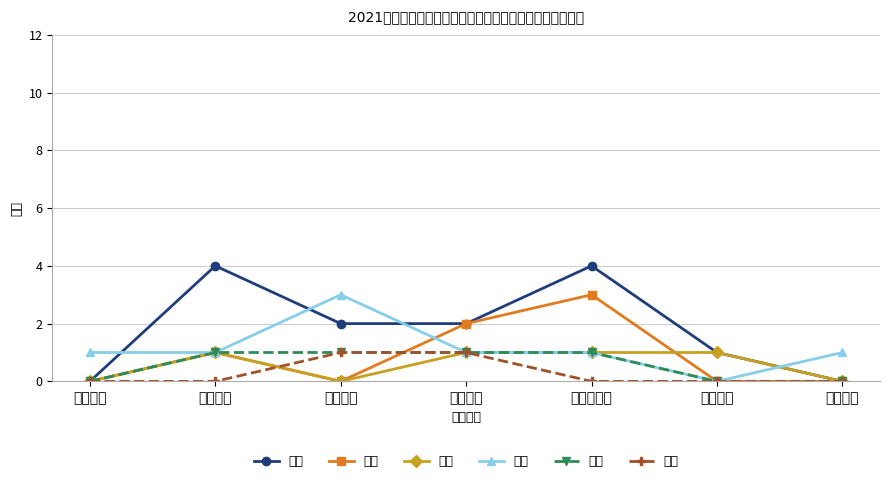

Reading left to right, extract all data points from this chart.

语文: 华新小学=0	蒸水小学=4	祝融小学=2	衡州小学=2	柘里渡小学=4	二塘小学=1	长胜小学=0
数学: 华新小学=0	蒸水小学=1	祝融小学=0	衡州小学=2	柘里渡小学=3	二塘小学=0	长胜小学=0
英语: 华新小学=0	蒸水小学=1	祝融小学=0	衡州小学=1	柘里渡小学=1	二塘小学=1	长胜小学=0
体育: 华新小学=1	蒸水小学=1	祝融小学=3	衡州小学=1	柘里渡小学=1	二塘小学=0	长胜小学=1
音乐: 华新小学=0	蒸水小学=1	祝融小学=1	衡州小学=1	柘里渡小学=1	二塘小学=0	长胜小学=0
美术: 华新小学=0	蒸水小学=0	祝融小学=1	衡州小学=1	柘里渡小学=0	二塘小学=0	长胜小学=0